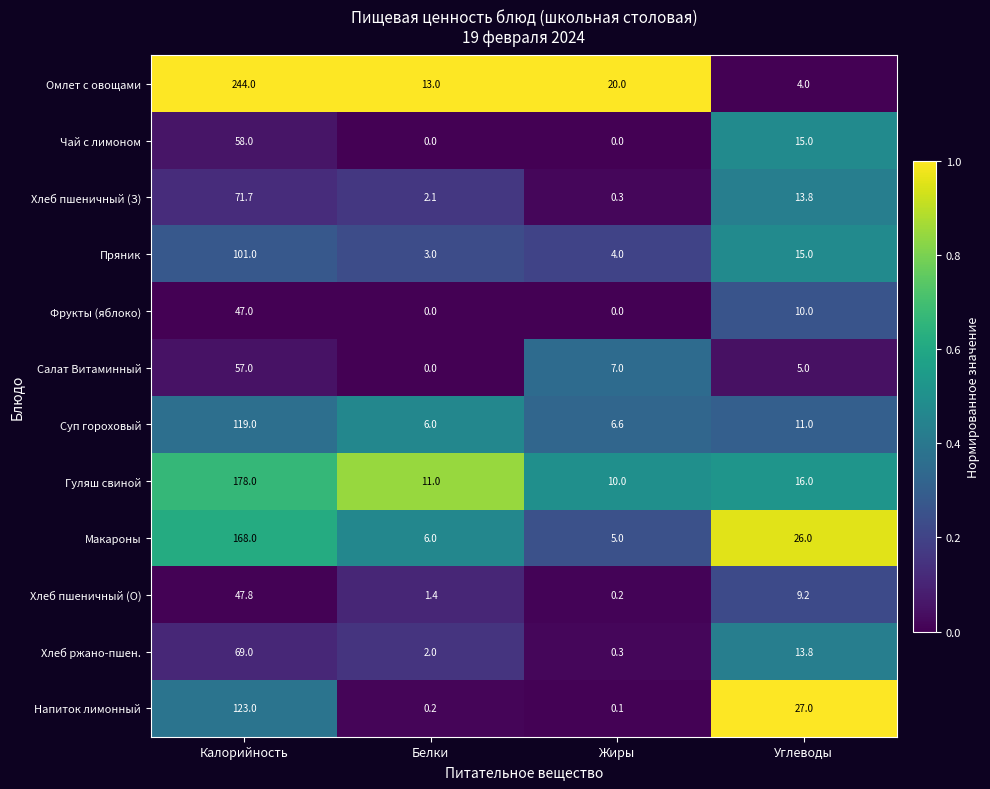

Is it true that Суп гороховый equals 6.0 at Белки?

True